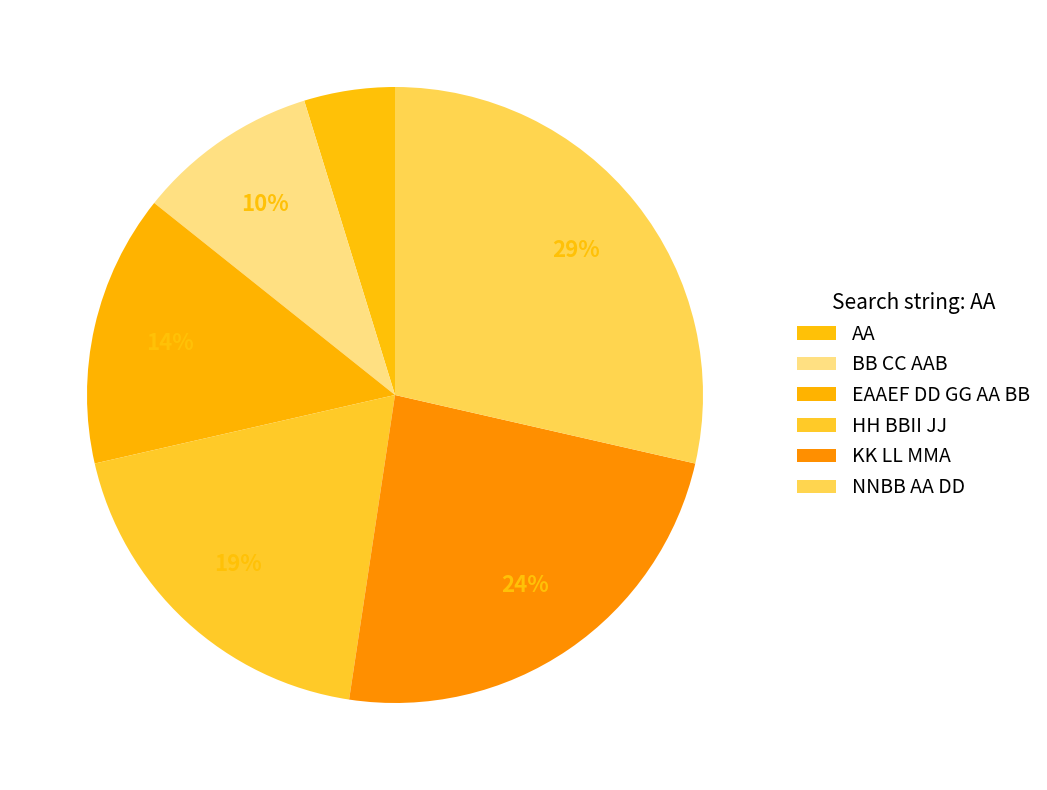

To the nearest percent, what portion does KK LL MMA represent?

24%